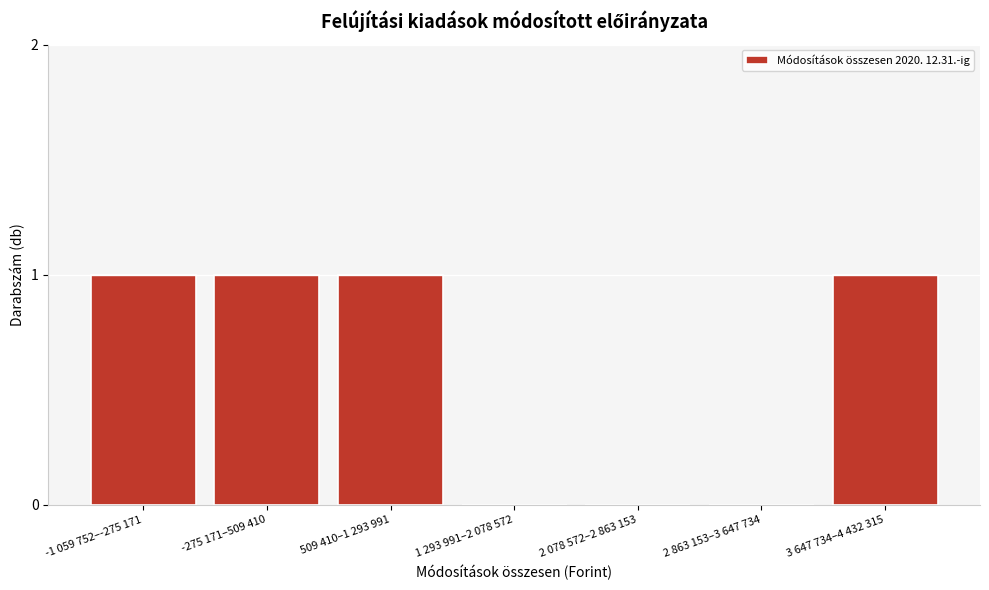

Reading left to right, transcribe all the data shown in this chart.

-1 059 752–-275 171=1	-275 171–509 410=1	509 410–1 293 991=1	1 293 991–2 078 572=0	2 078 572–2 863 153=0	2 863 153–3 647 734=0	3 647 734–4 432 315=1